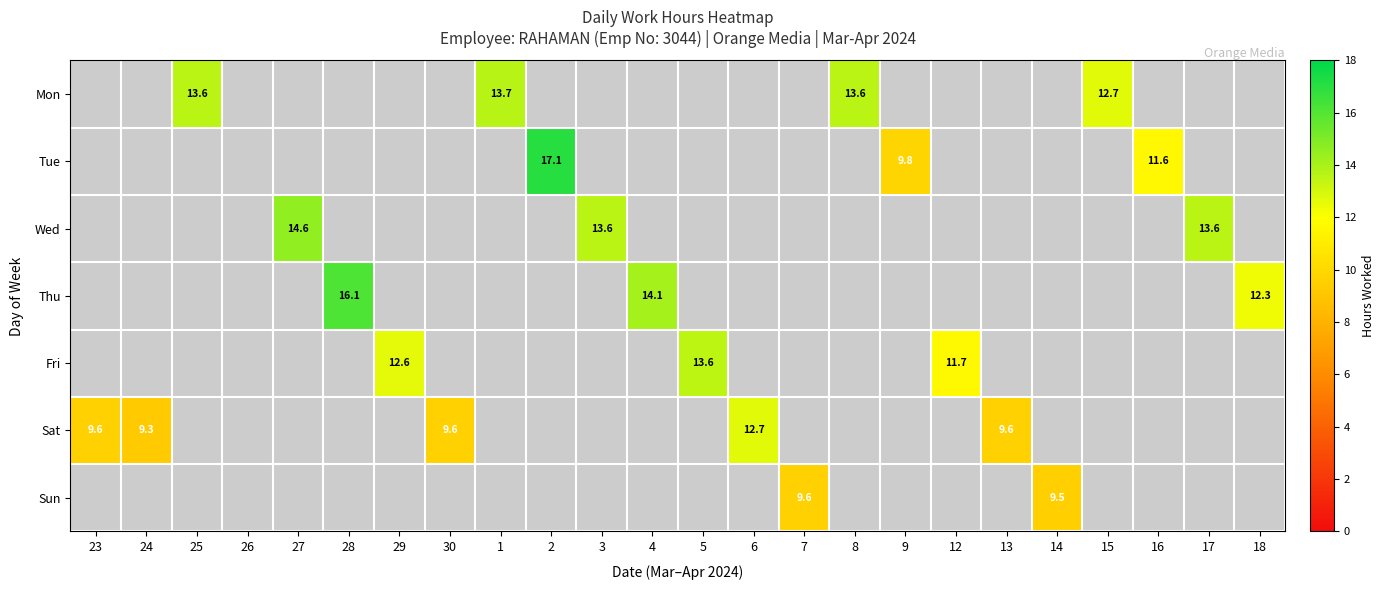

The value of Fri at 29 is 12.6. True or false?

True